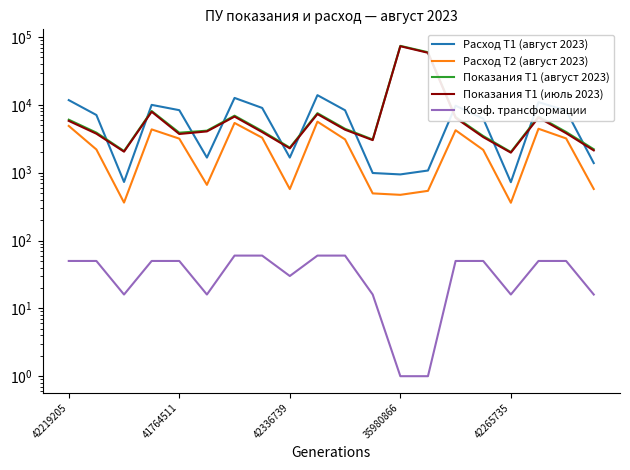

Is the value of Расход Т1 (август 2023) at 42219205 greater than the value of Коэф. трансформации at 35980866?

Yes